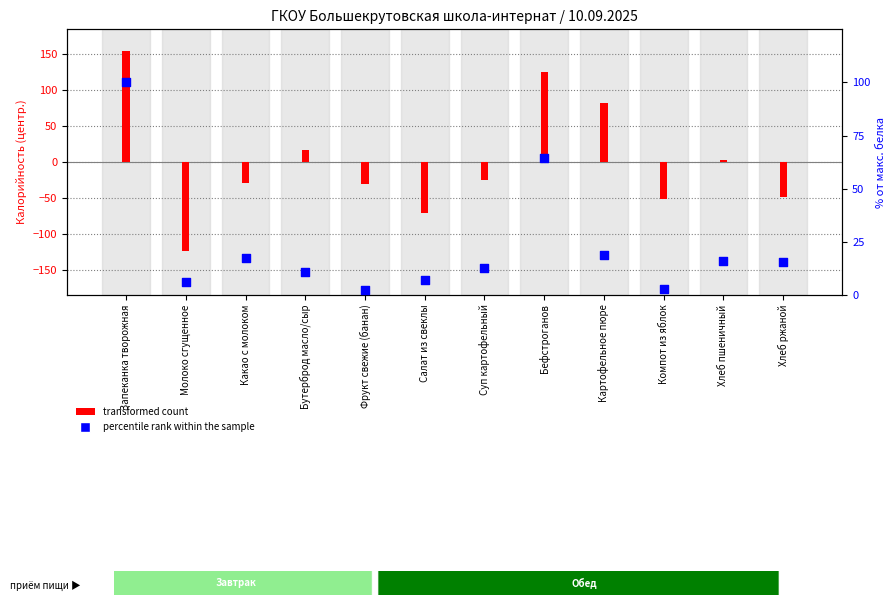

What is the change in value from Молоко сгущенное to Бефстроганов?

+58.6